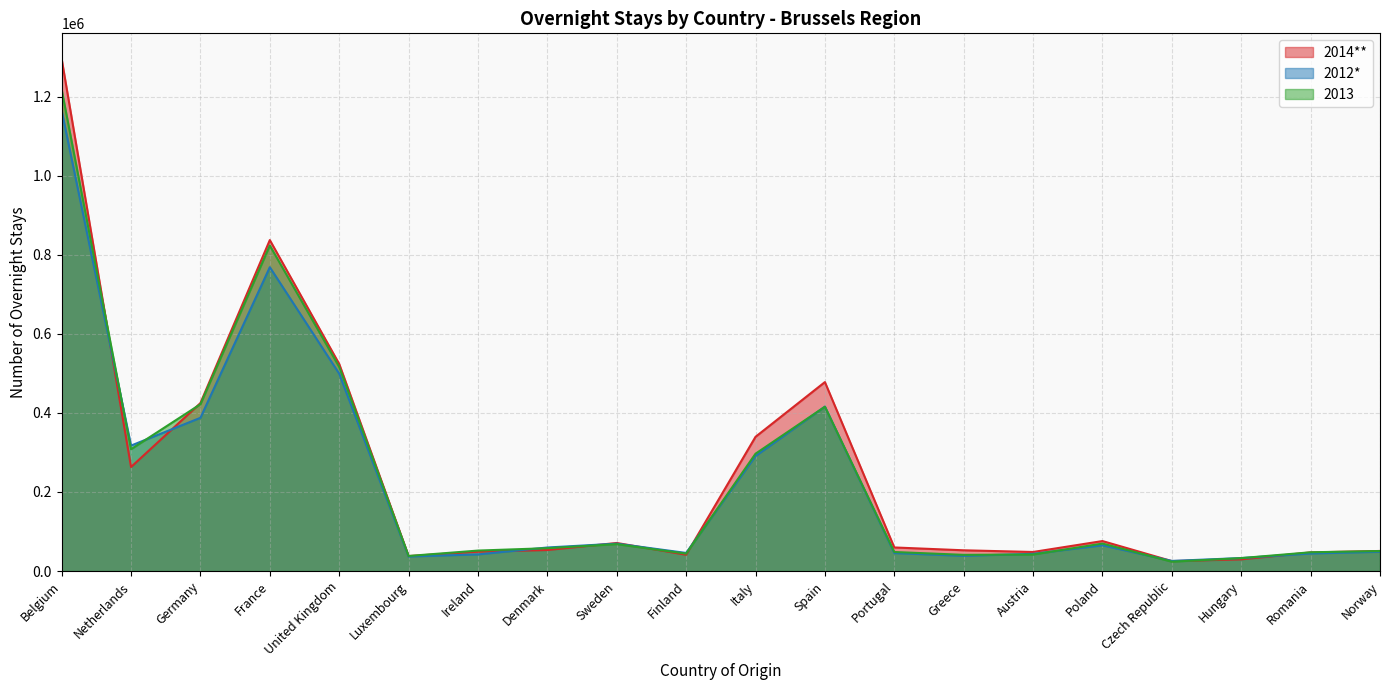

What is the minimum value shown in the chart?

23759